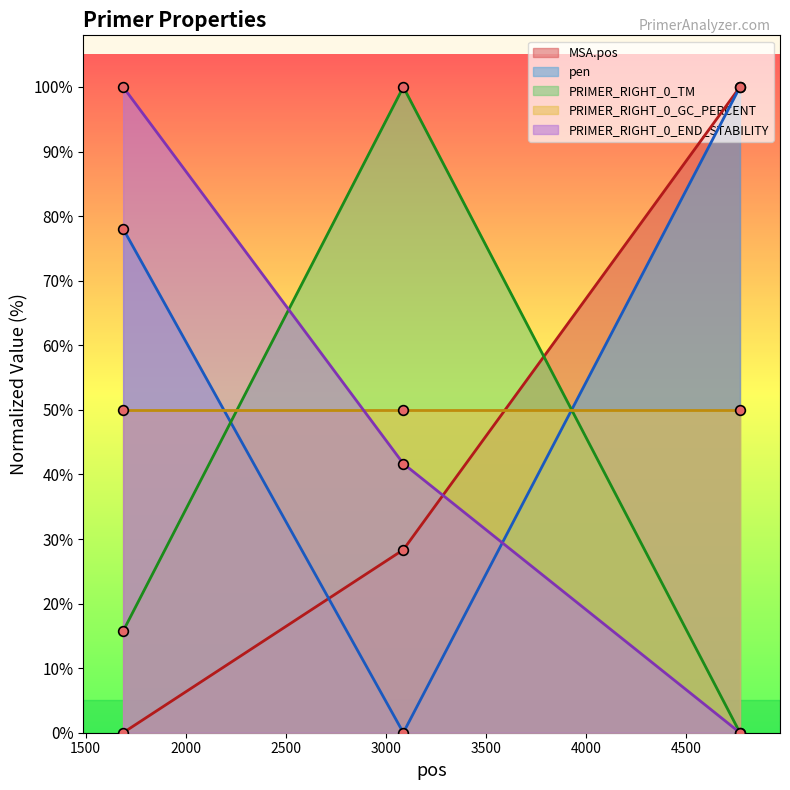

Between 1687 and 4769, which is larger?

4769